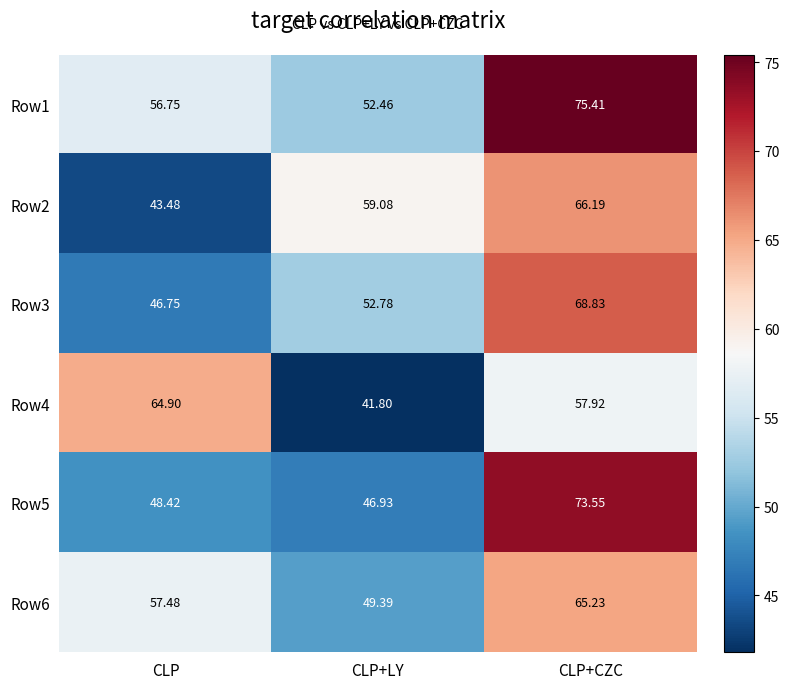

At which label does Row2 reach its peak?

CLP+CZC